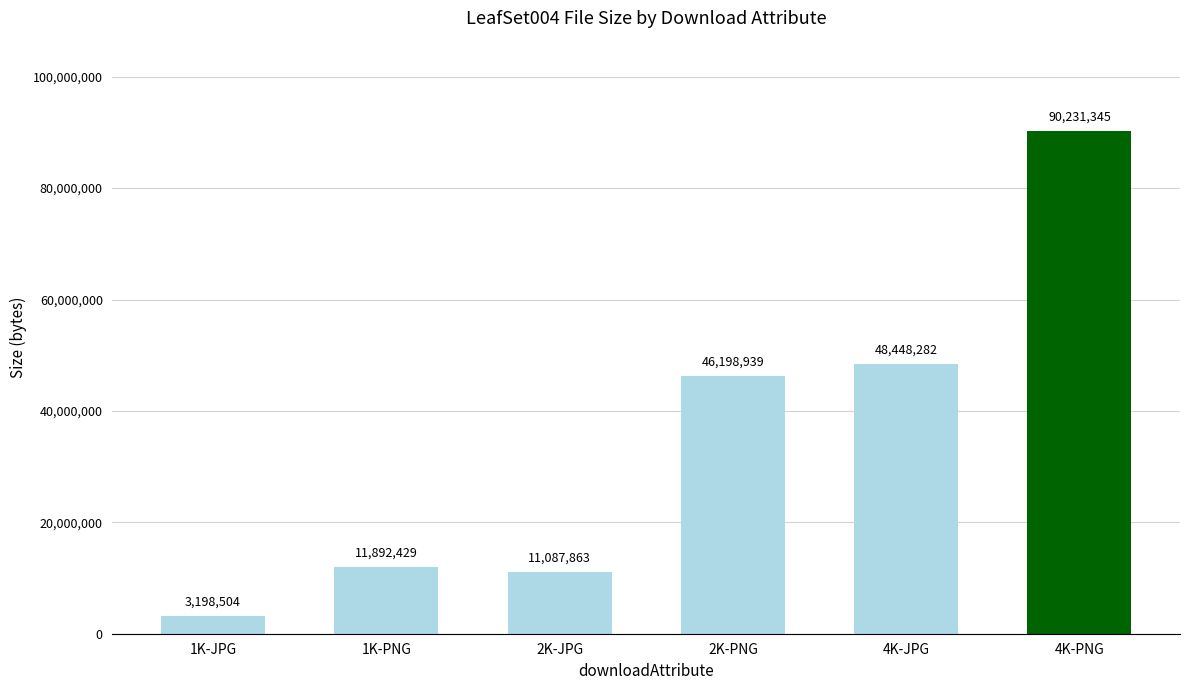

Is it true that the value at 2K-PNG is 65360780?

False